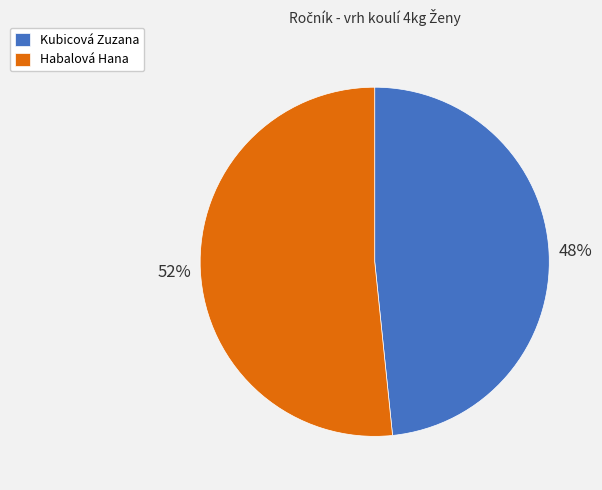

What is the ratio of the value at Kubicová Zuzana to the value at Habalová Hana?

0.9